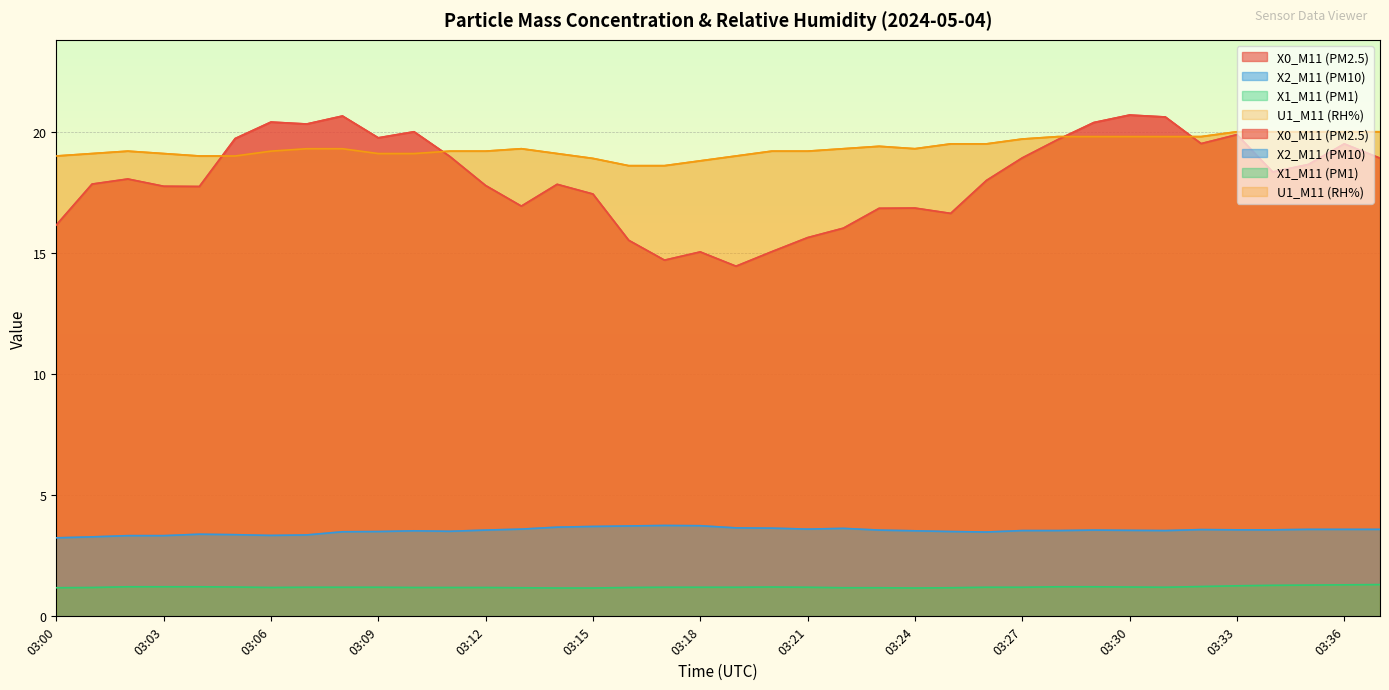

What is the minimum value shown in the chart?

1.2